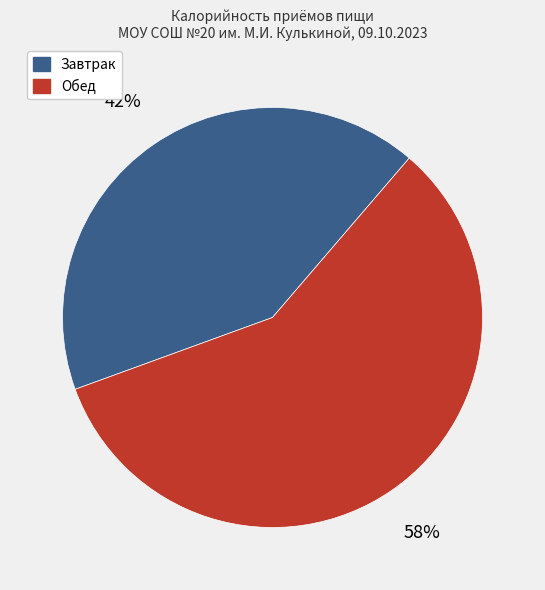

To the nearest percent, what is the average slice percentage?

50%